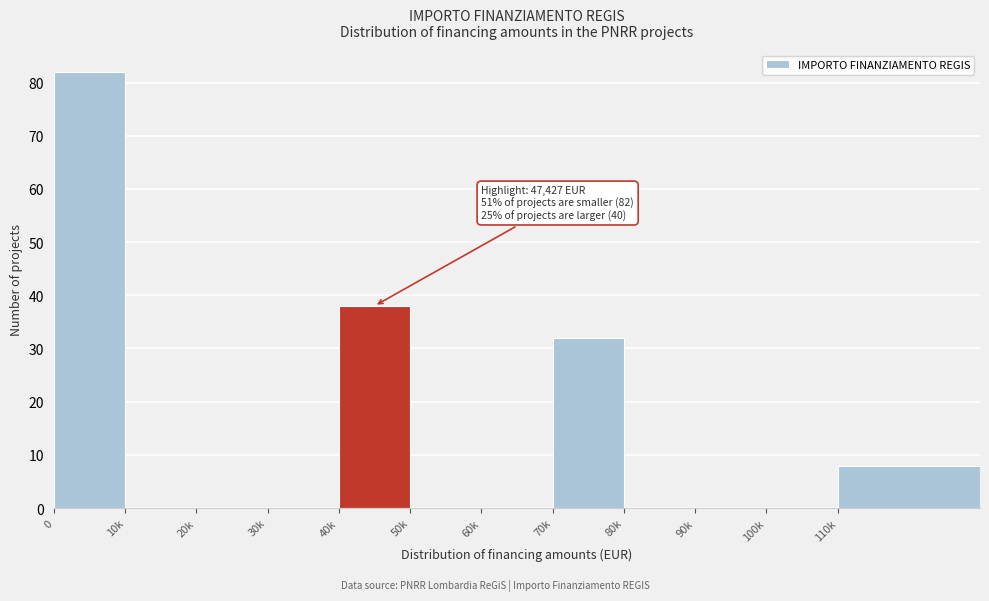

Reading left to right, list all the values displayed in this chart.

0=82	10k=0	20k=0	30k=0	40k=38	50k=0	60k=0	70k=32	80k=0	90k=0	100k=0	110k=8